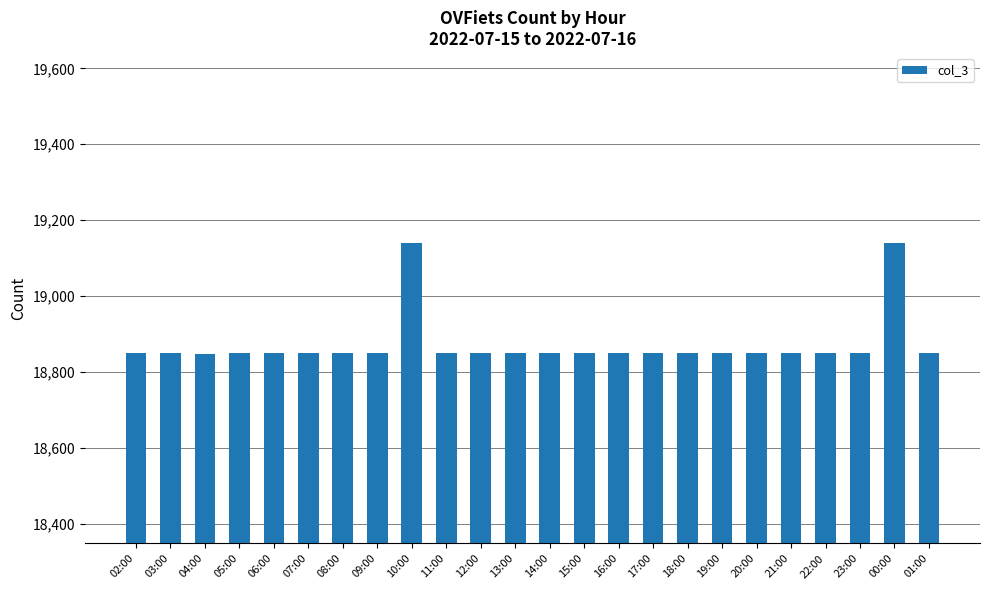

What is the difference between the second highest and minimum values?

291